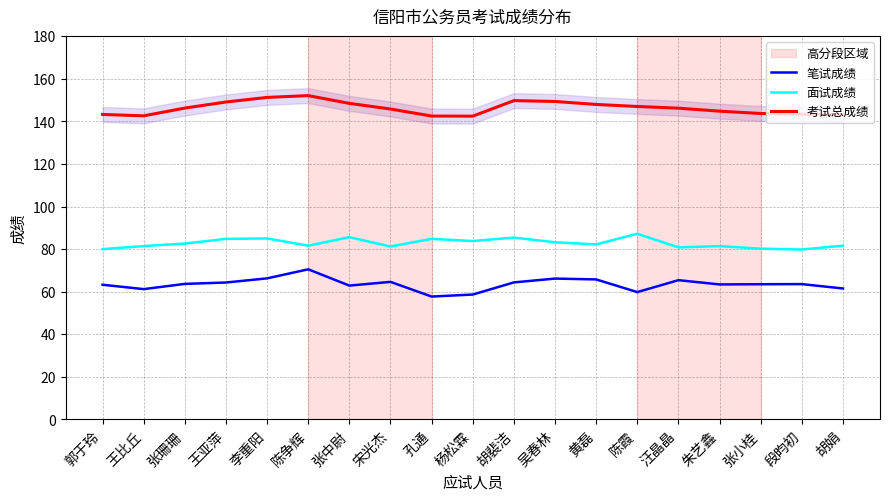

What is the sum of the 面试成绩 values at 王亚萍 and 张中尉?

170.4